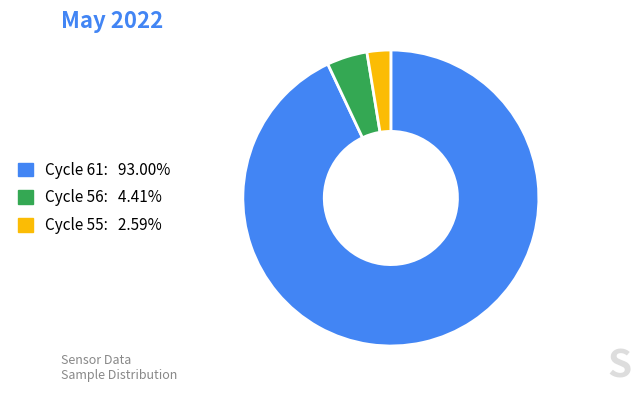

Is there a majority slice in this chart?

Yes